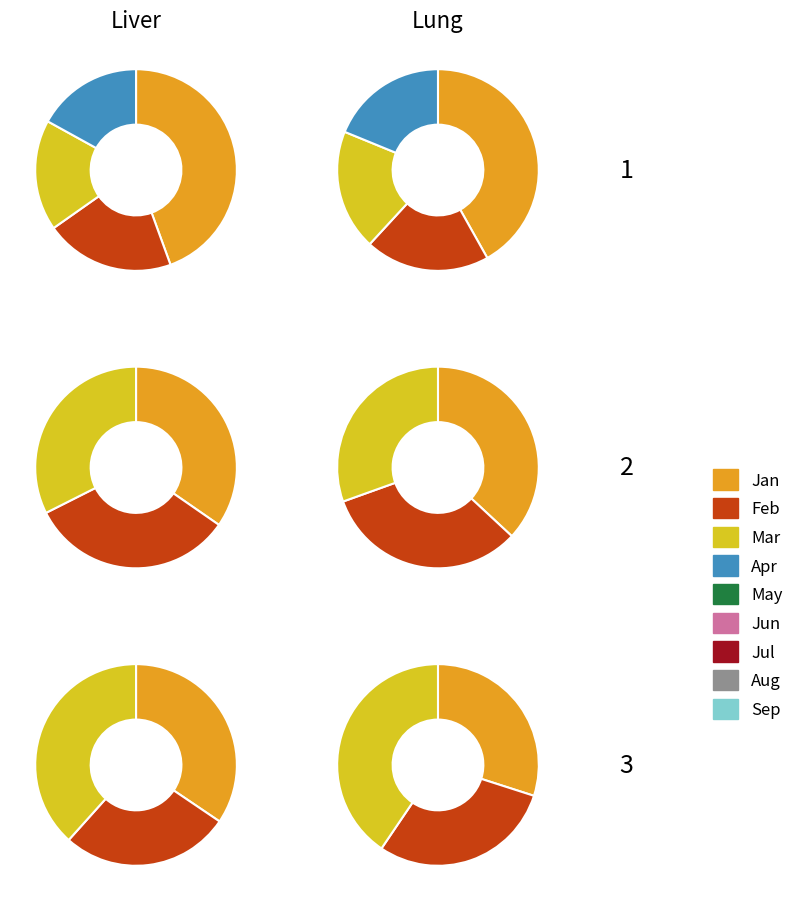

True or false: Jan accounts for 32% of the total.

True